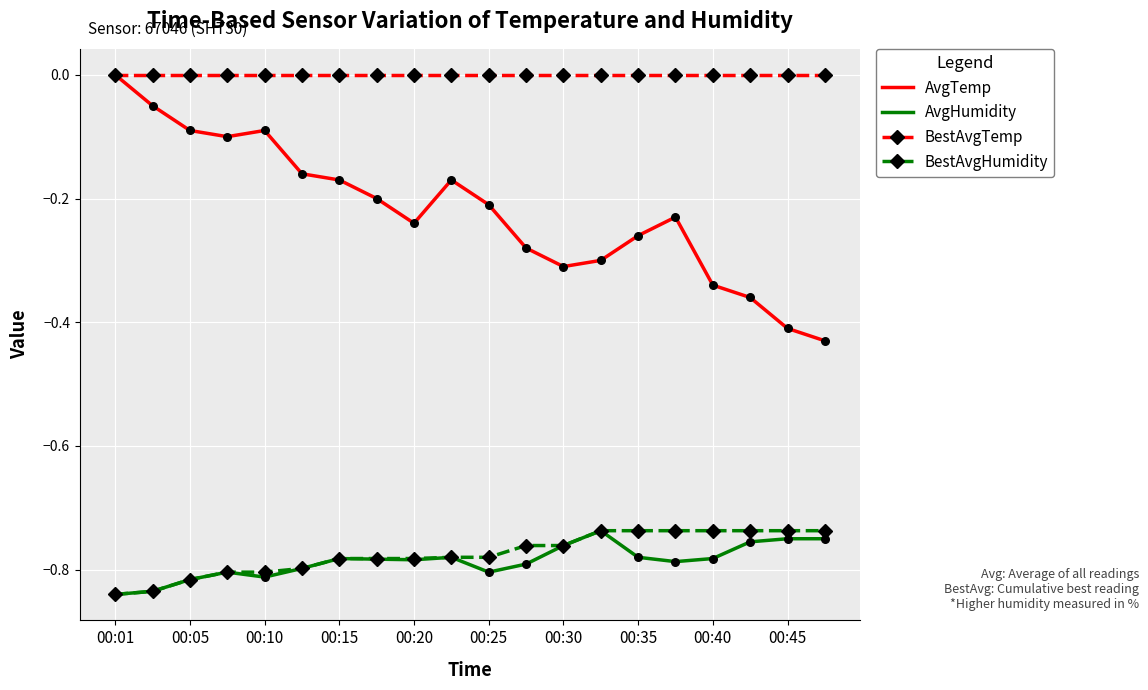

Which series has the largest range (max minus min)?

AvgTemp